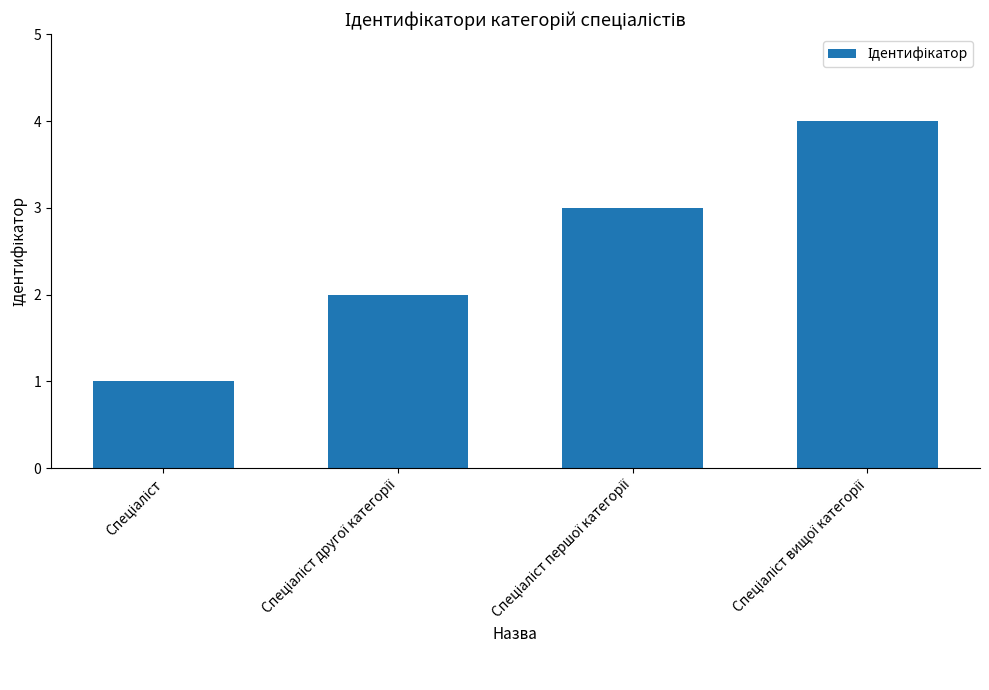

What is the greatest value displayed?

4